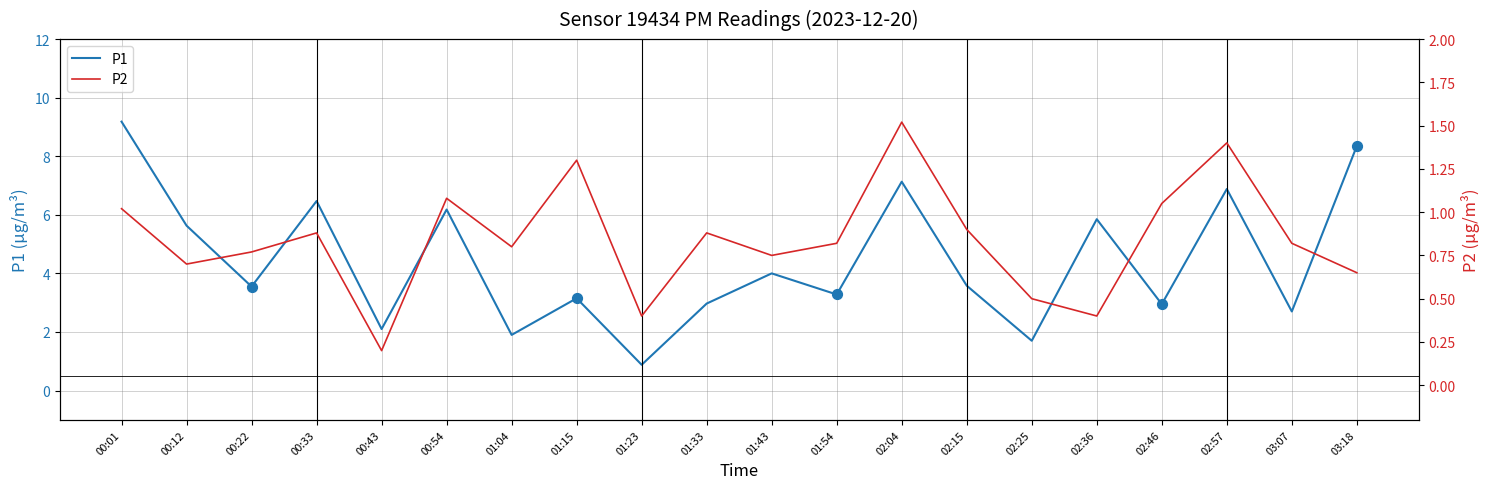

What are all the series names shown in the legend?

P1, P2